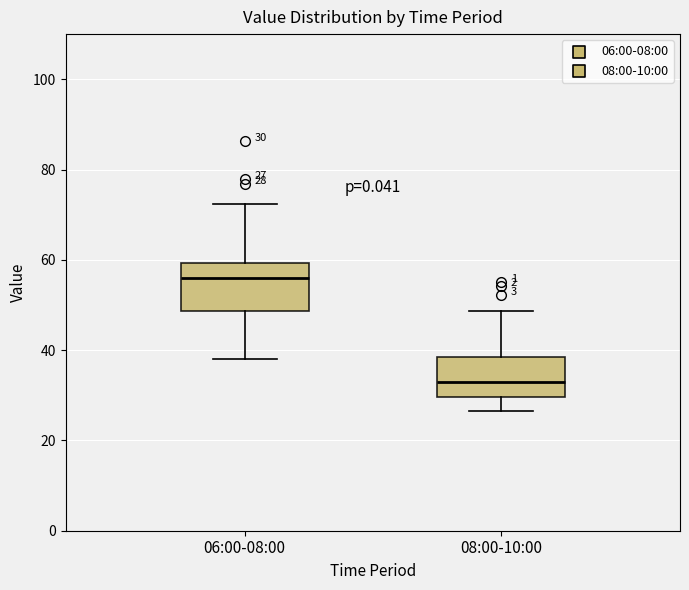

Which box's median line is the highest?

06:00-08:00